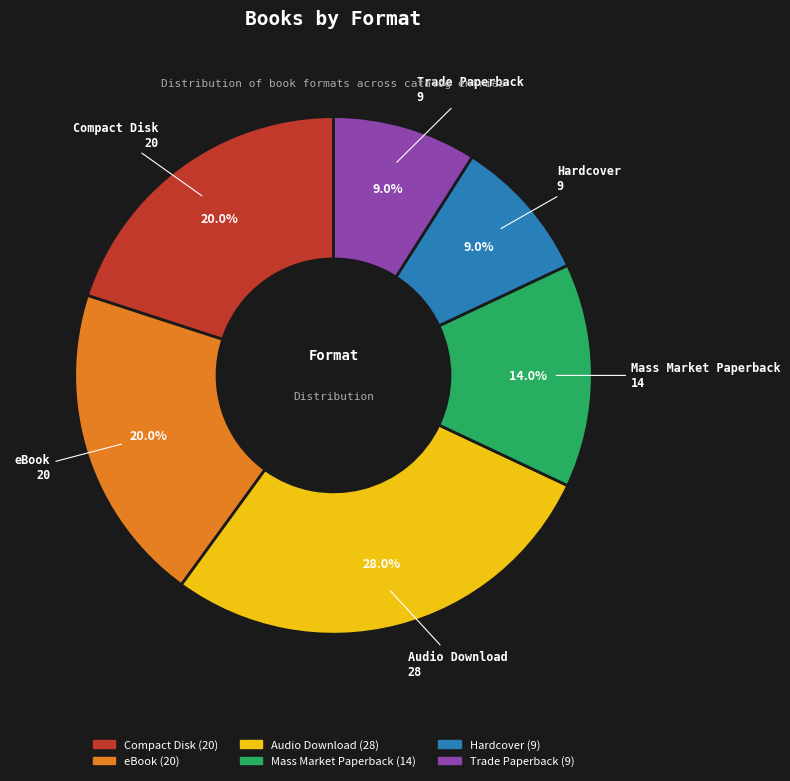

To the nearest percent, what percentage of the pie is eBook?

20%